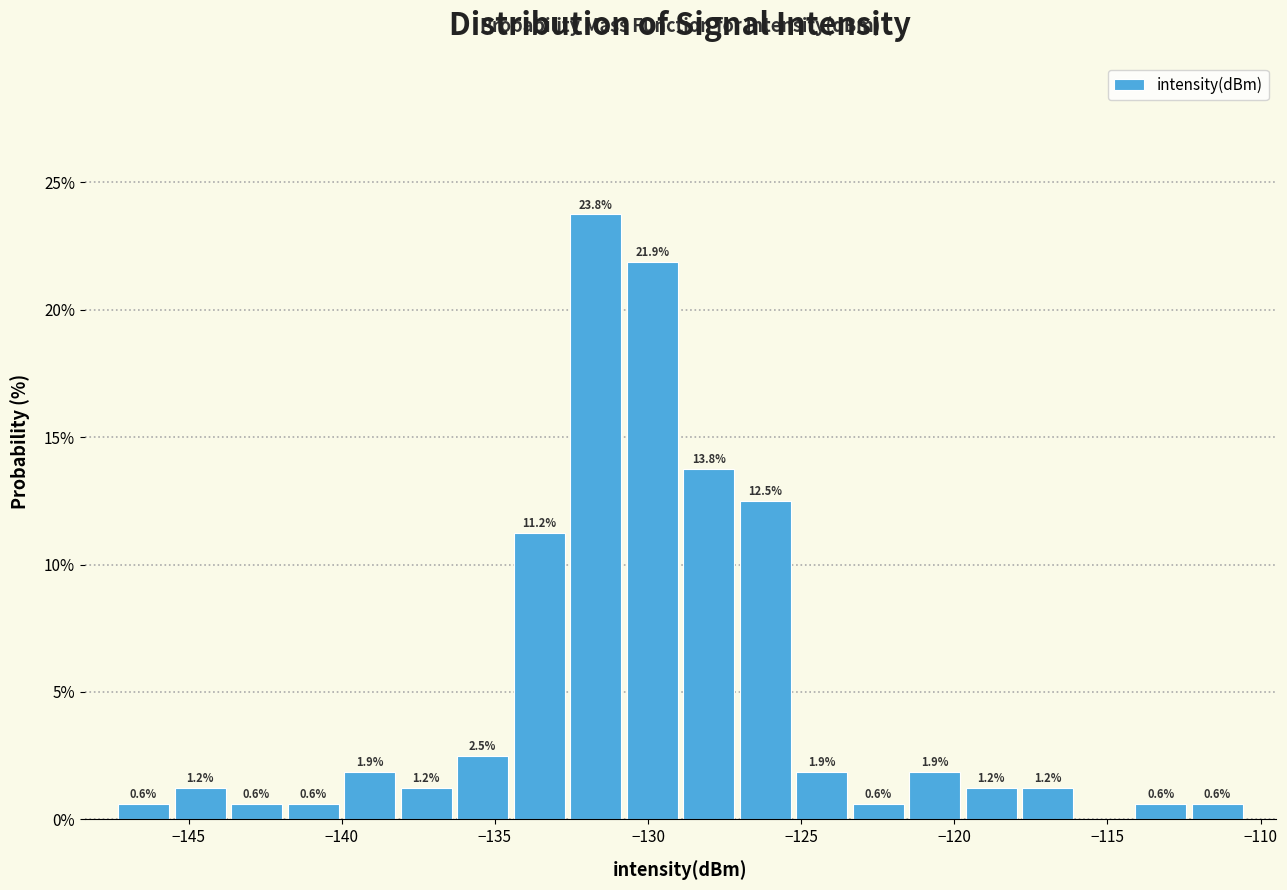

Around what value on the x-axis is the tallest bar? Give the approximate position of its centre, as read against the axis.

-131.5